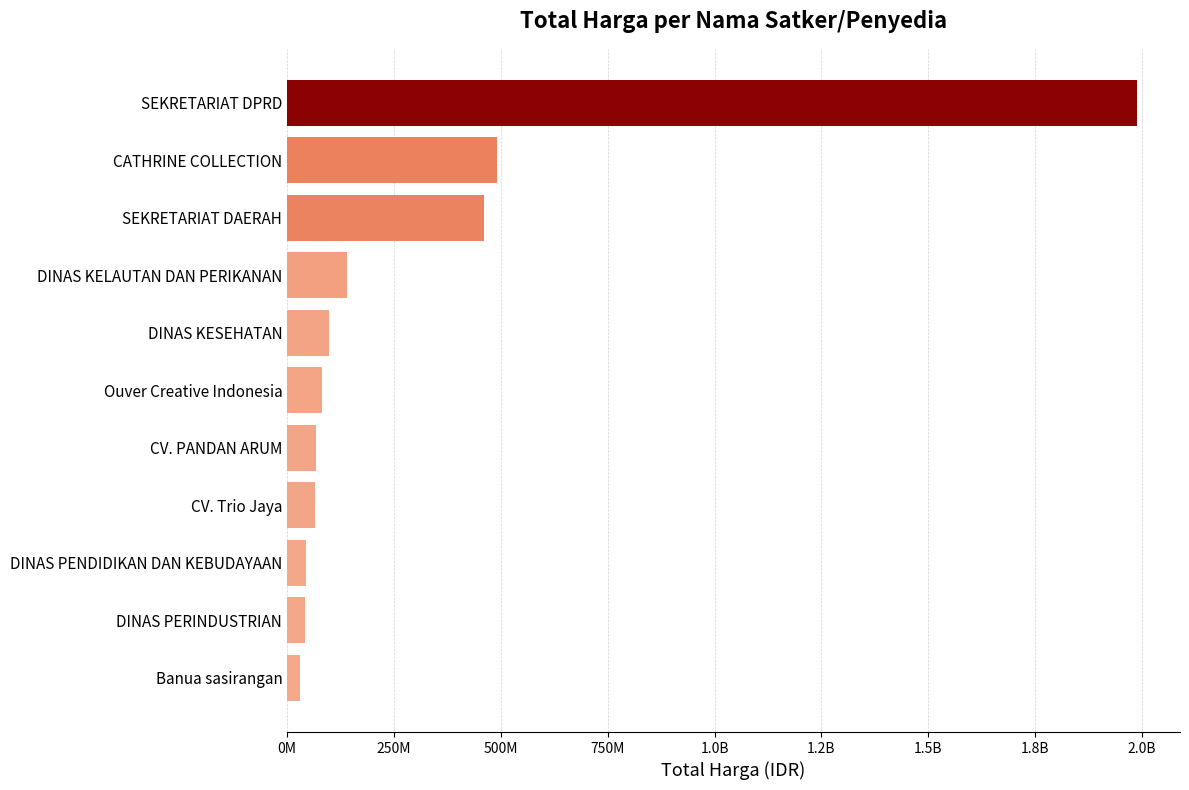

Are the bars horizontal?

Yes